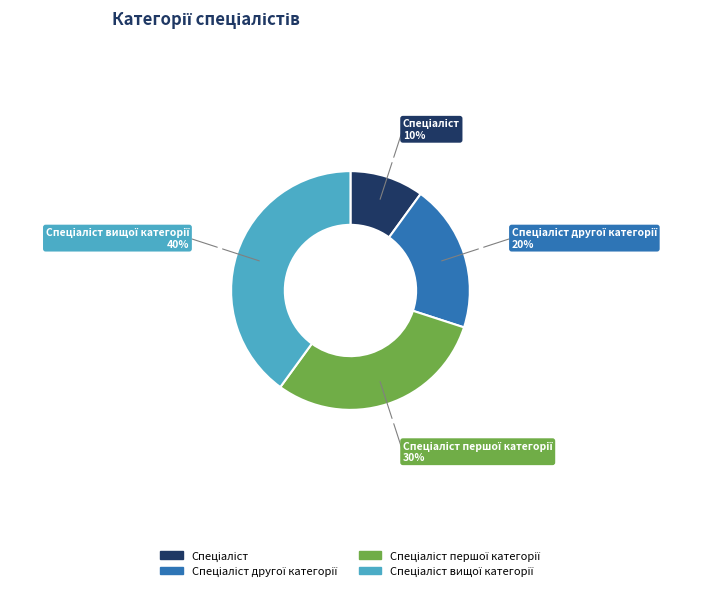

Is there any slice that represents more than half of the pie?

No